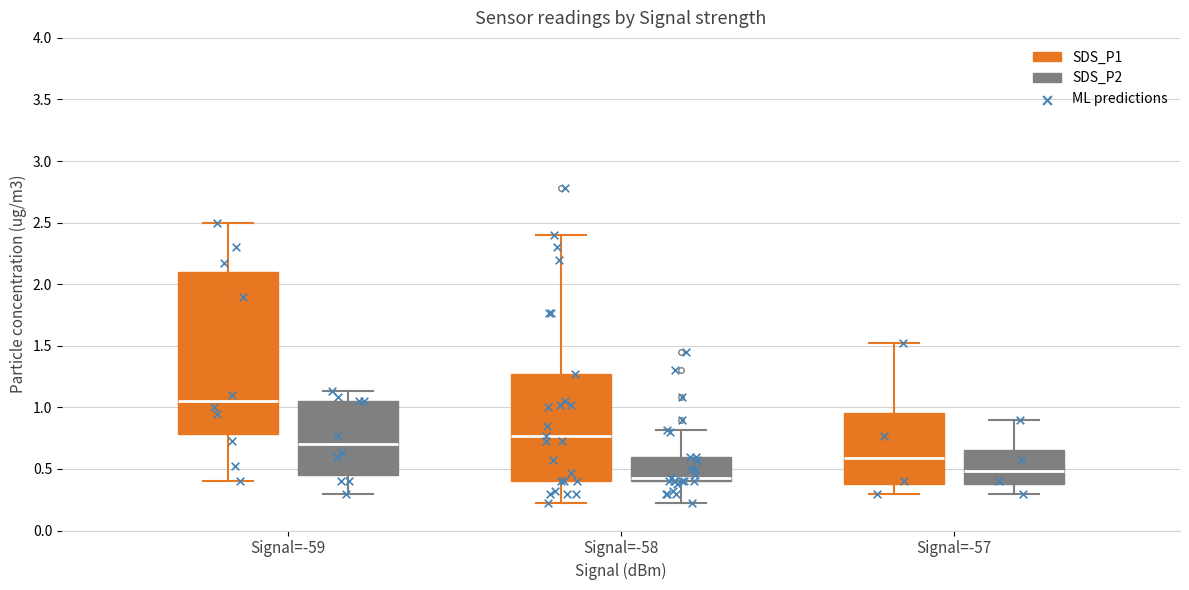

Where does the lower whisker of the box for Signal=-59 (SDS_P2) end on the y-axis? The values are not printed on the chart, so give them approximately, as read against the axis.

0.30